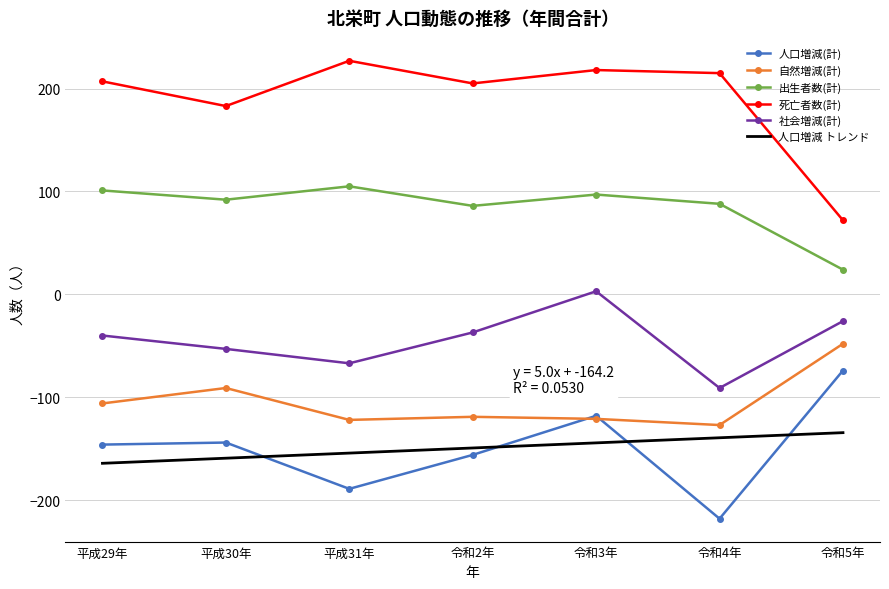

True or false: 死亡者数(計) and 社会増減(計) intersect in this chart.

False